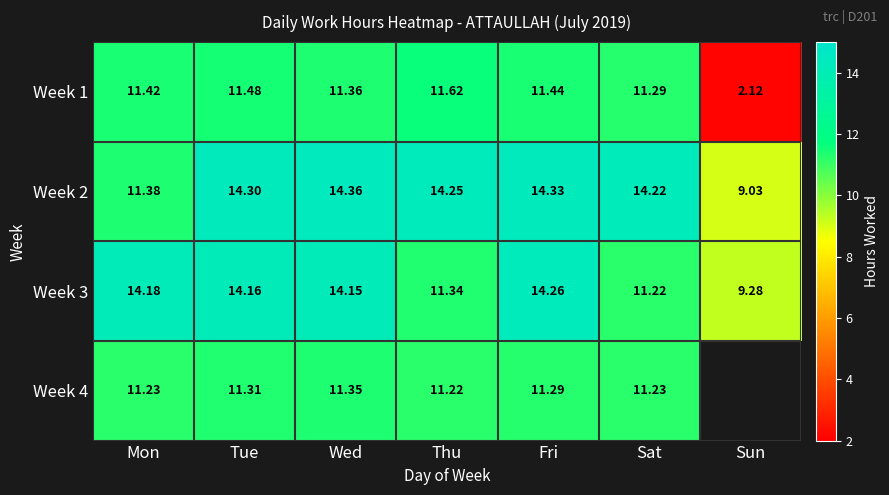

At which label is Week 2 closest to 11?

Mon